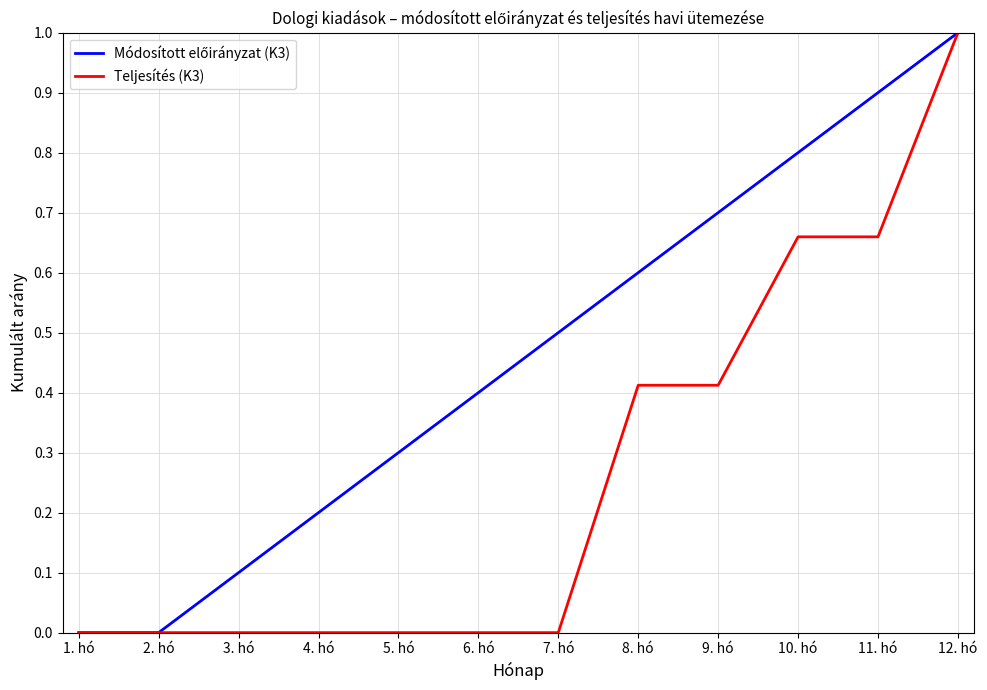

What is the difference between the highest and lowest values at 7. hó?

0.5